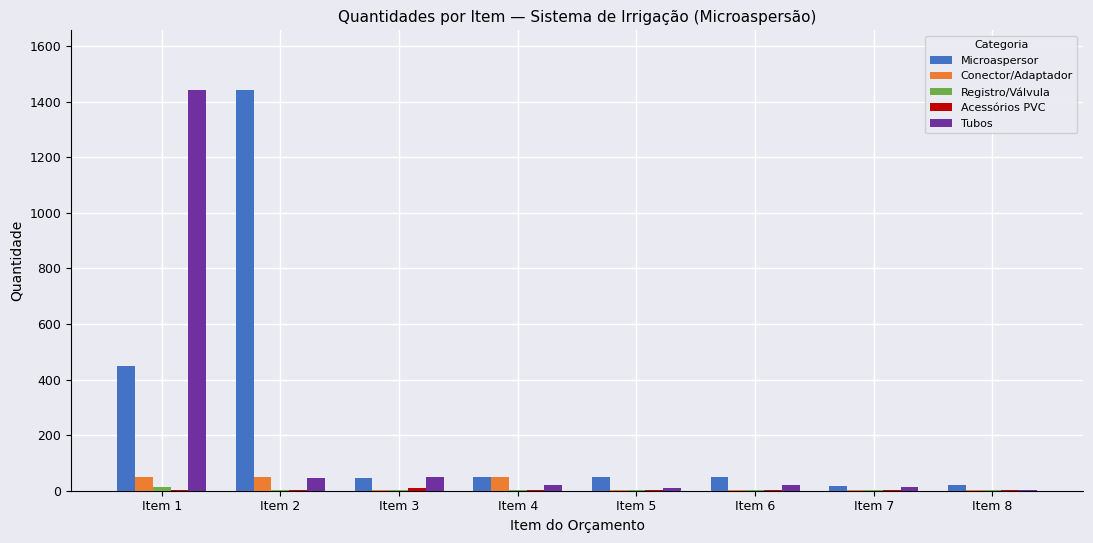

What is the greatest value displayed?

1440